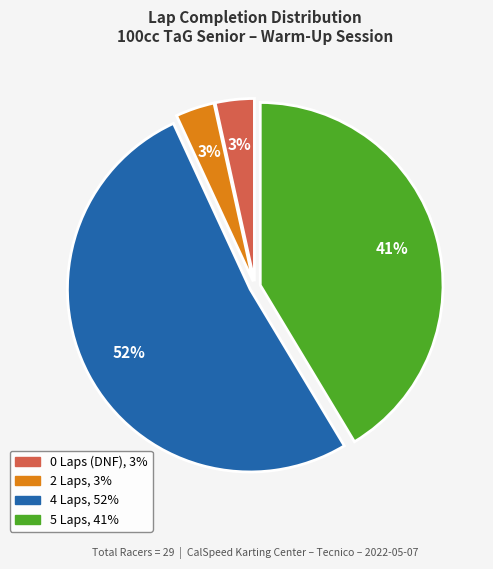

To the nearest percent, what is the average slice percentage?

25%